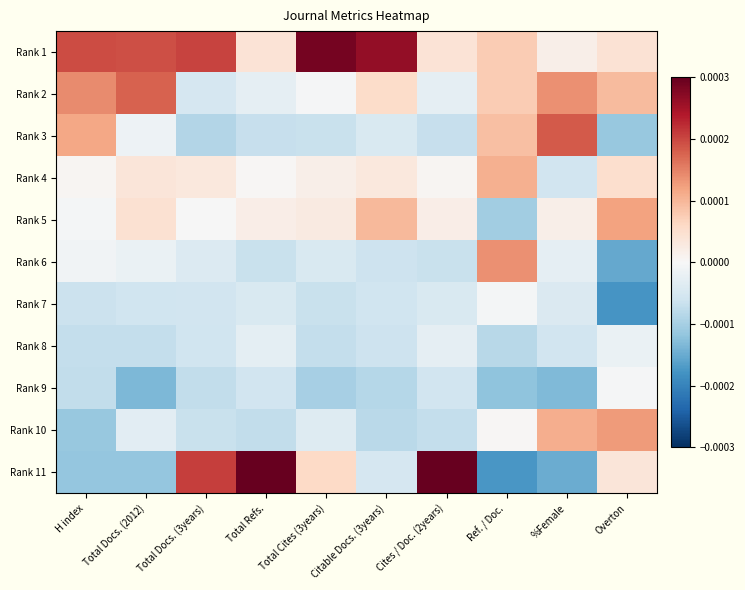

Rank the series at H index from lowest to highest value.

Rank 11, Rank 10, Rank 9, Rank 8, Rank 7, Rank 6, Rank 5, Rank 4, Rank 3, Rank 2, Rank 1